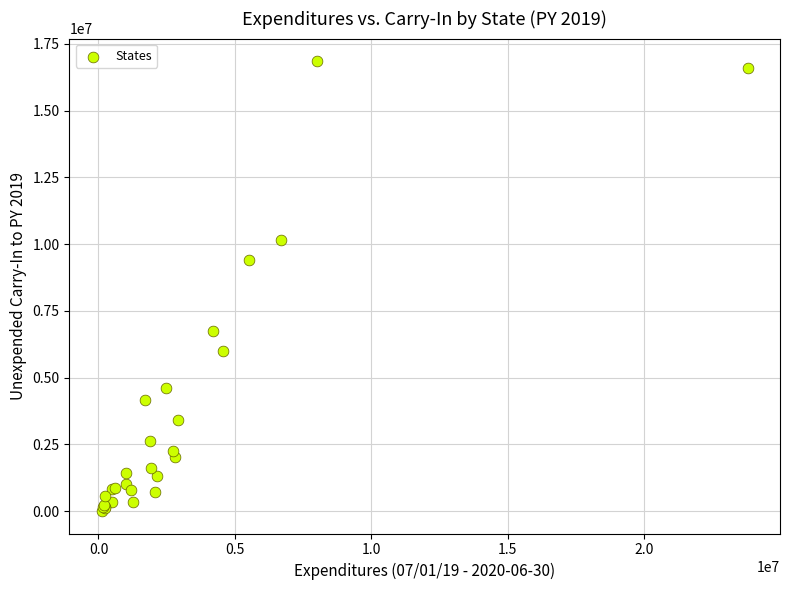

What Y value in the scatter plot is closest to 8433186?

9399716